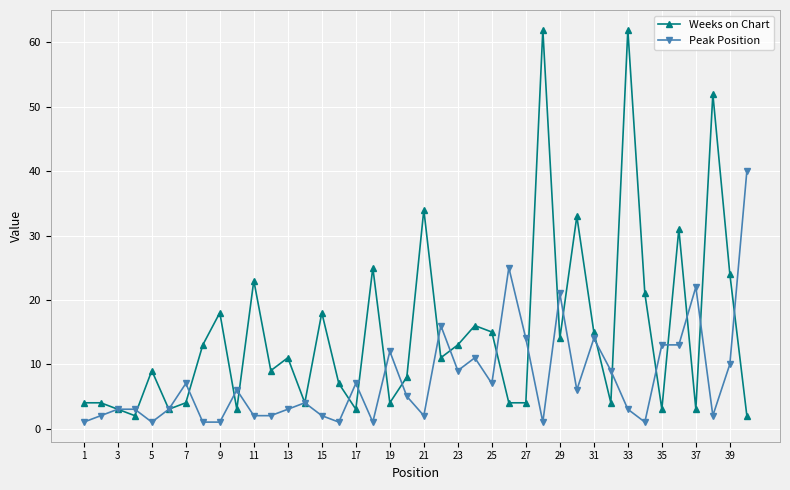

Is this an area chart (filled region under the line)?

No